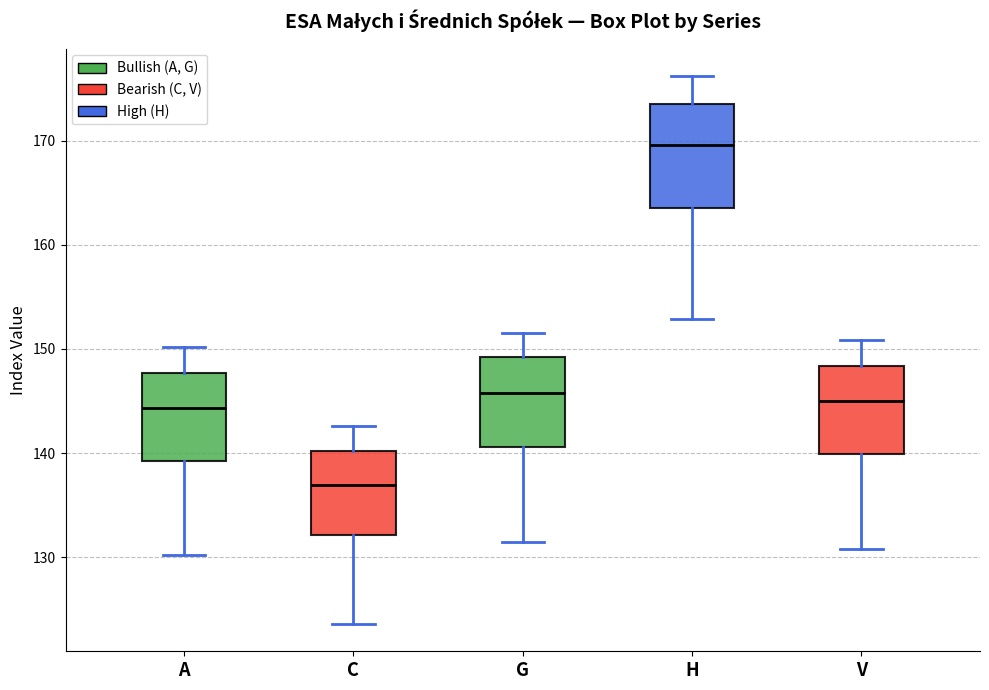

Which box is the tallest, from its lower edge to its upper edge?

H